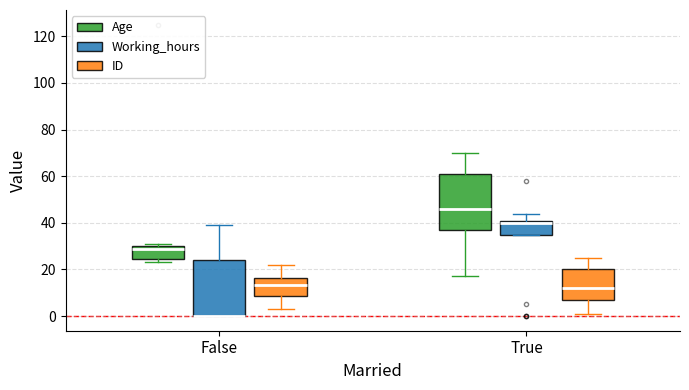

Reading left to right, transcribe this box plot: for each box, give where its median line is, the range the box spans, and where its two whiskers end, as read against the y-axis. The values are not printed on the chart, so give them approximately, as read against the axis.

False (Age): median 30 (just below the box's upper edge), box 24 to 30, whiskers 24 (just below the box's lower edge) to 32
False (Working_hours): median 0 (drawn on the box's lower edge), box 0 to 24, whiskers 0 to 40
False (ID): median 14, box 8 to 16, whiskers 4 to 22
True (Age): median 46, box 38 to 62, whiskers 18 to 70
True (Working_hours): median 40, box 36 to 42, whiskers 36 to 44
True (ID): median 12, box 8 to 20, whiskers 2 to 26